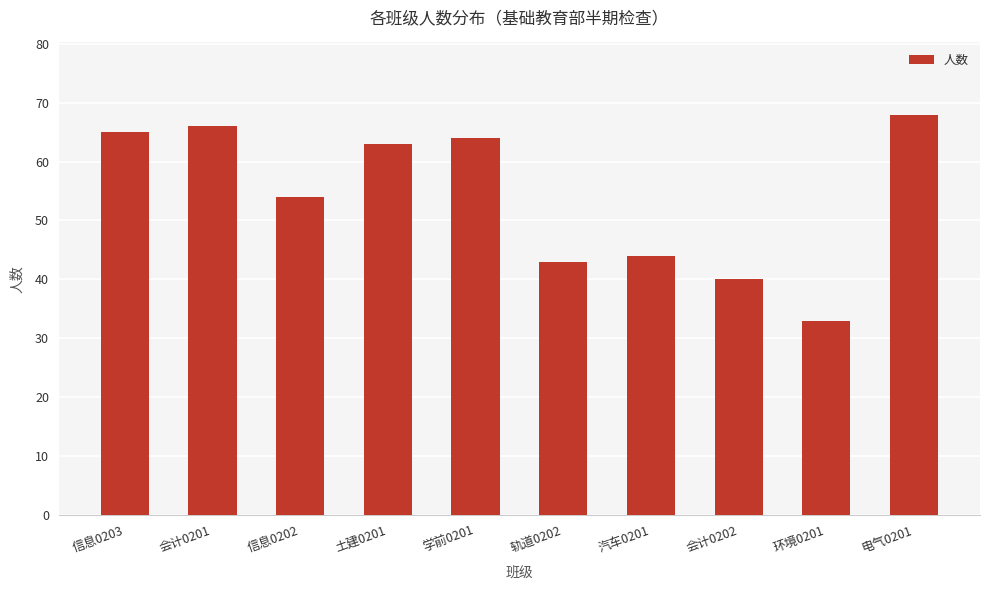

What is the smallest value displayed?

33